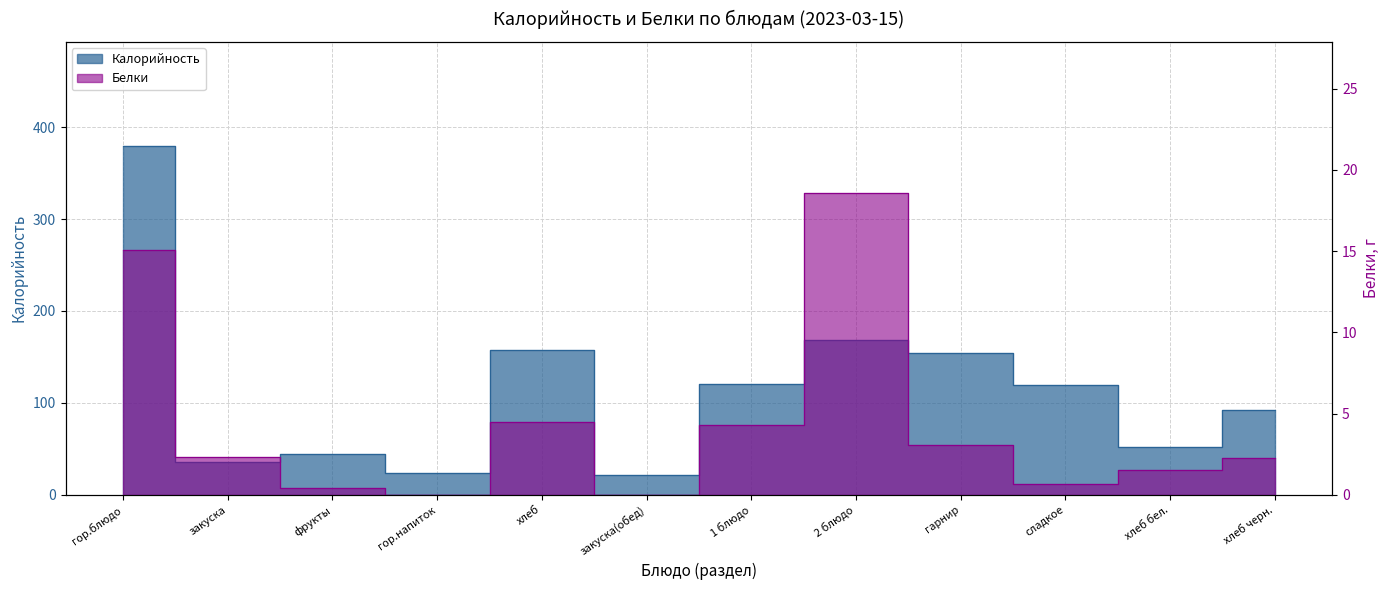

What is the approximate value of Белки at закуска?

2.3